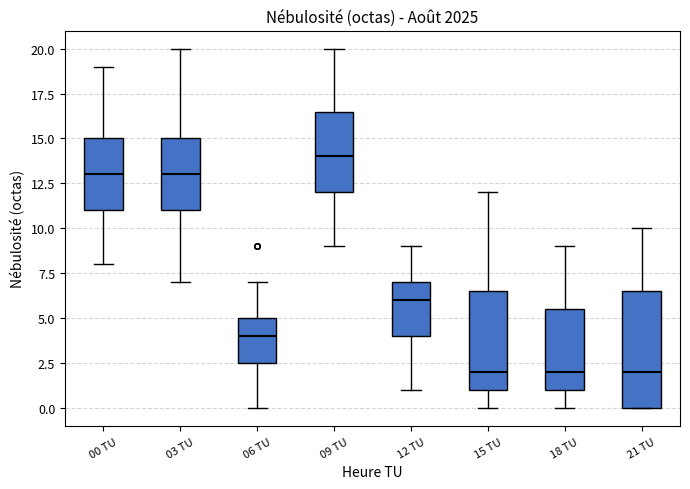

Which box is the tallest, from its lower edge to its upper edge?

21 TU